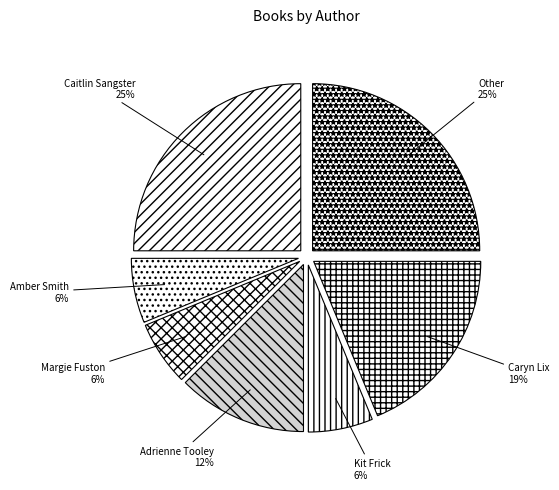

The Caryn Lix slice represents 19% of the pie. True or false?

True